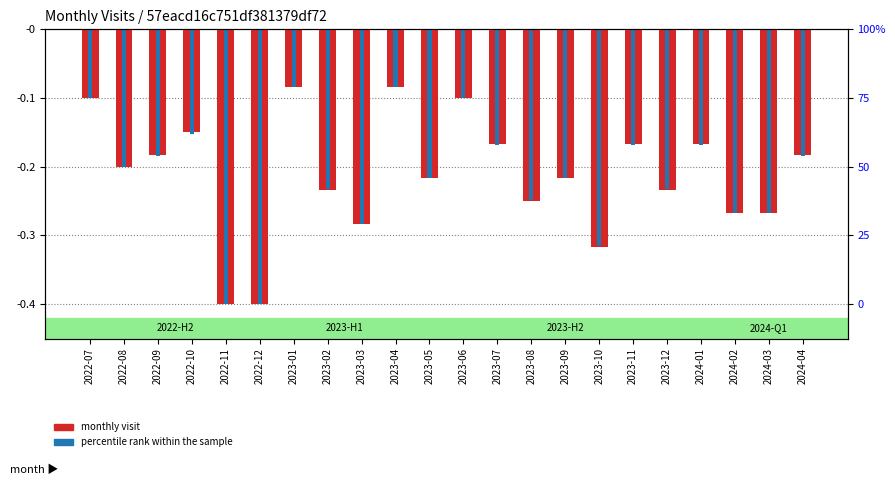

What is the sum of the percentile rank within sample values at 2023-04 and 2022-08?

-0.3